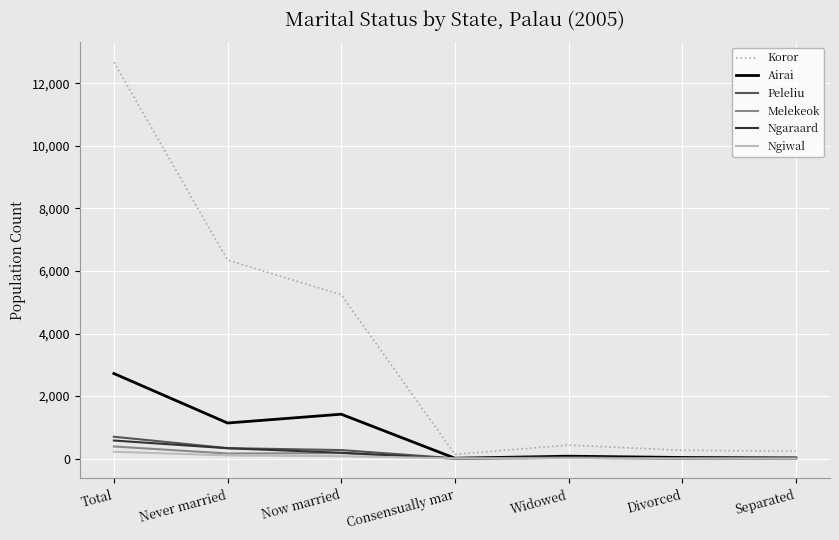

At which category is the sum across all series the highest?

Total